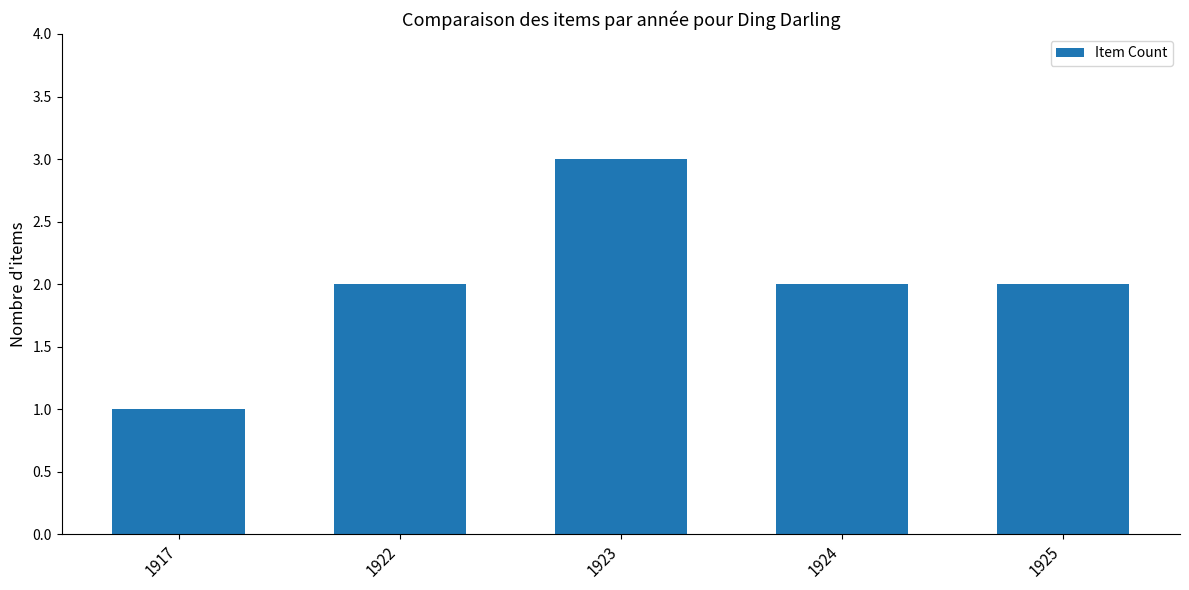

Between 1925 and 1923, which is larger?

1923